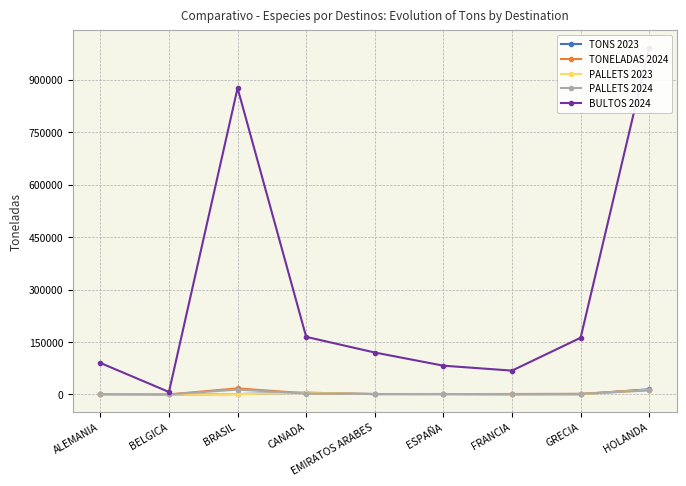

What is the minimum value for TONELADAS 2024?

134